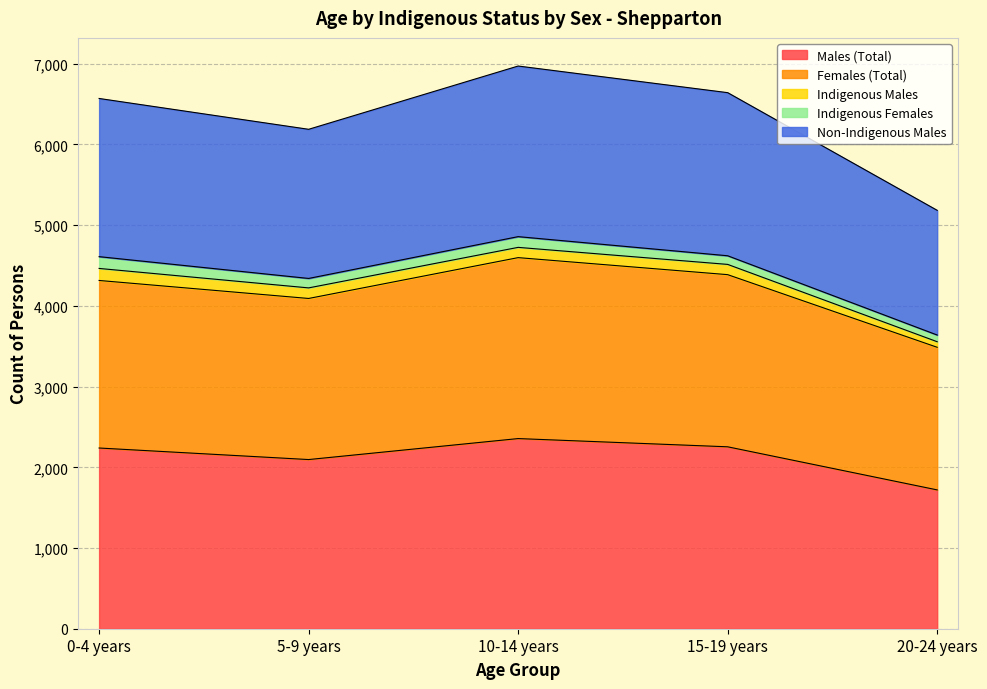

The Males (Total) series shows 2356 at 10-14 years. True or false?

True